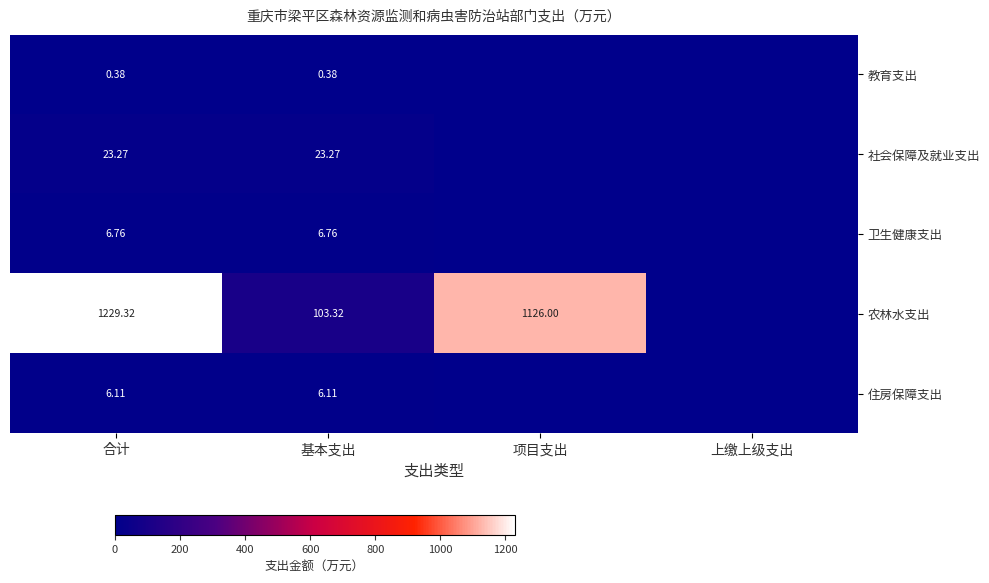

What is the difference between the highest and lowest values at 合计?

1228.9